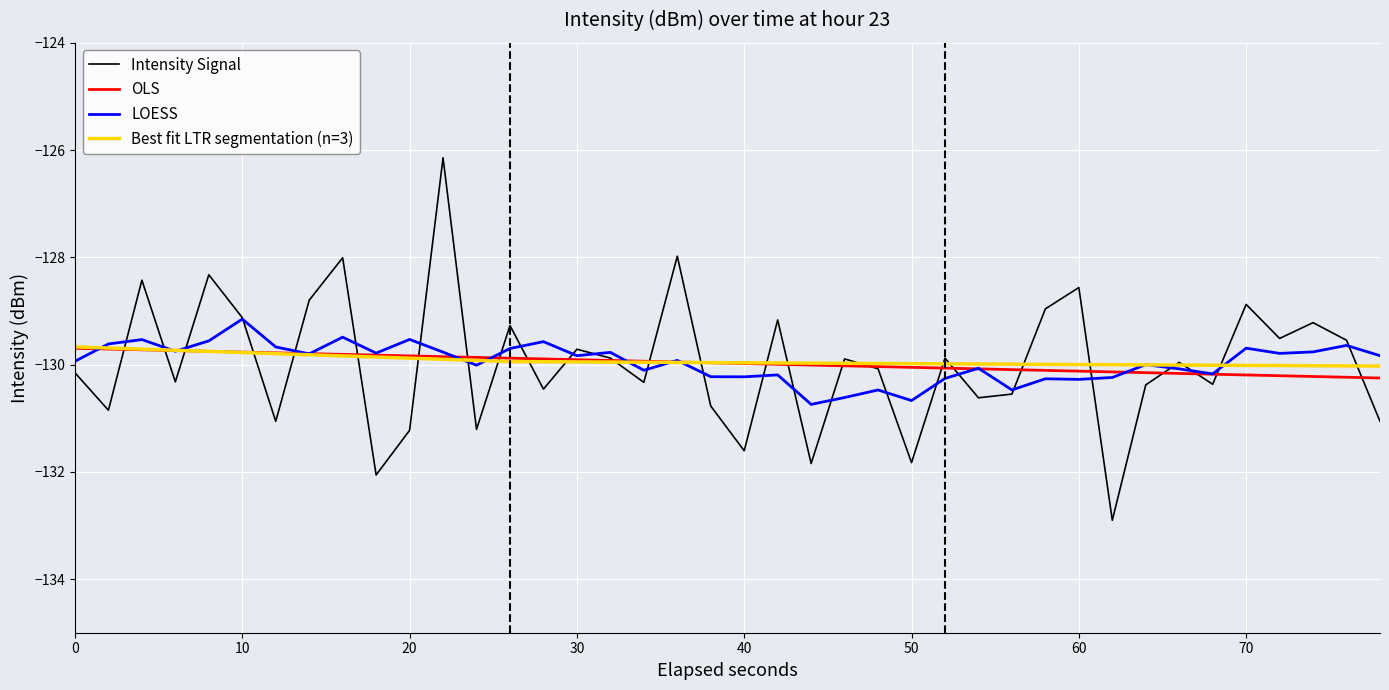

What is the value of the 40th point from the left?

-131.1